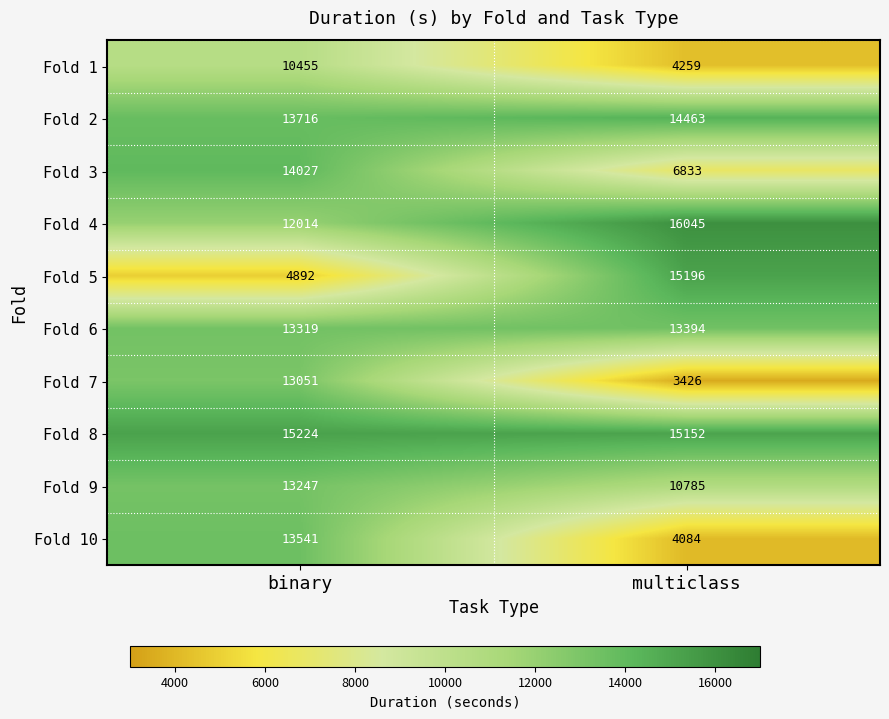

What value does the Fold 4 series have at binary, to the nearest 50?

12000